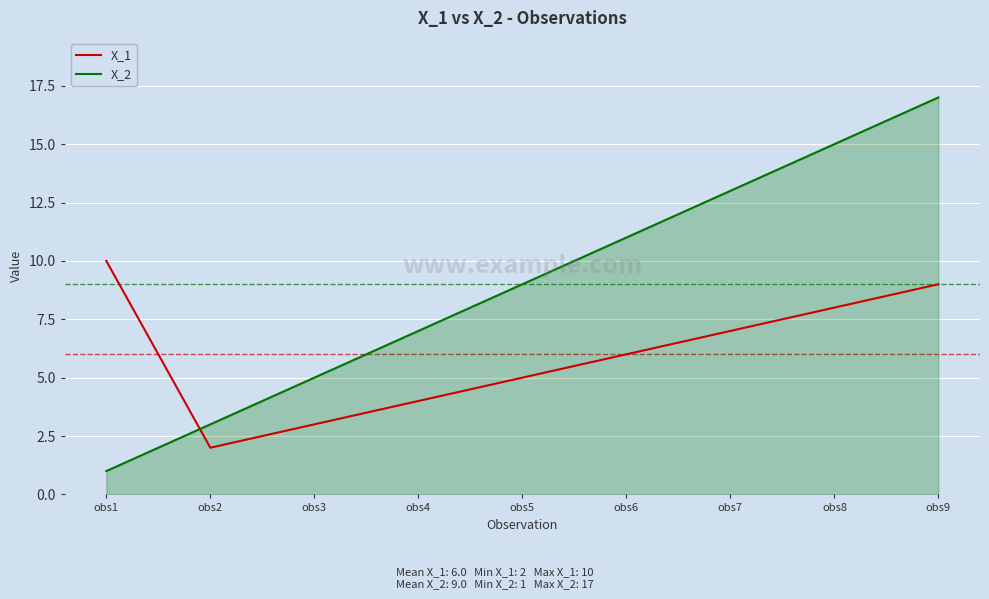

What is the difference between the X_1 values at obs7 and obs6?

1